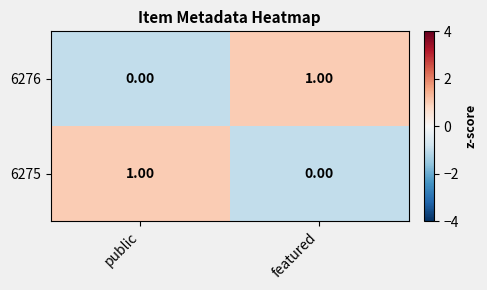

At featured, list the series in order from largest to smallest.

6276, 6275